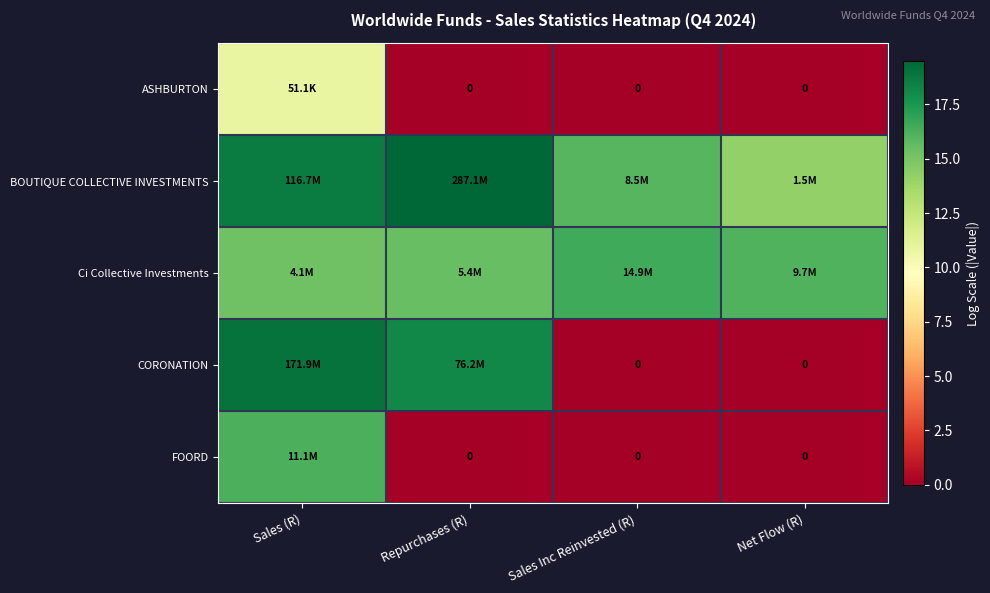

Rank the series at Sales (R) from lowest to highest value.

ASHBURTON, Ci Collective Investments, FOORD, BOUTIQUE COLLECTIVE INVESTMENTS, CORONATION